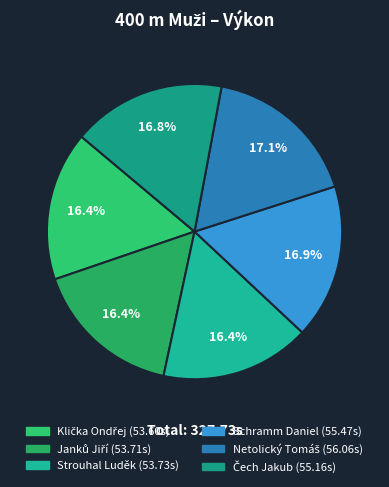

To the nearest percent, what portion does Schramm Daniel represent?

17%